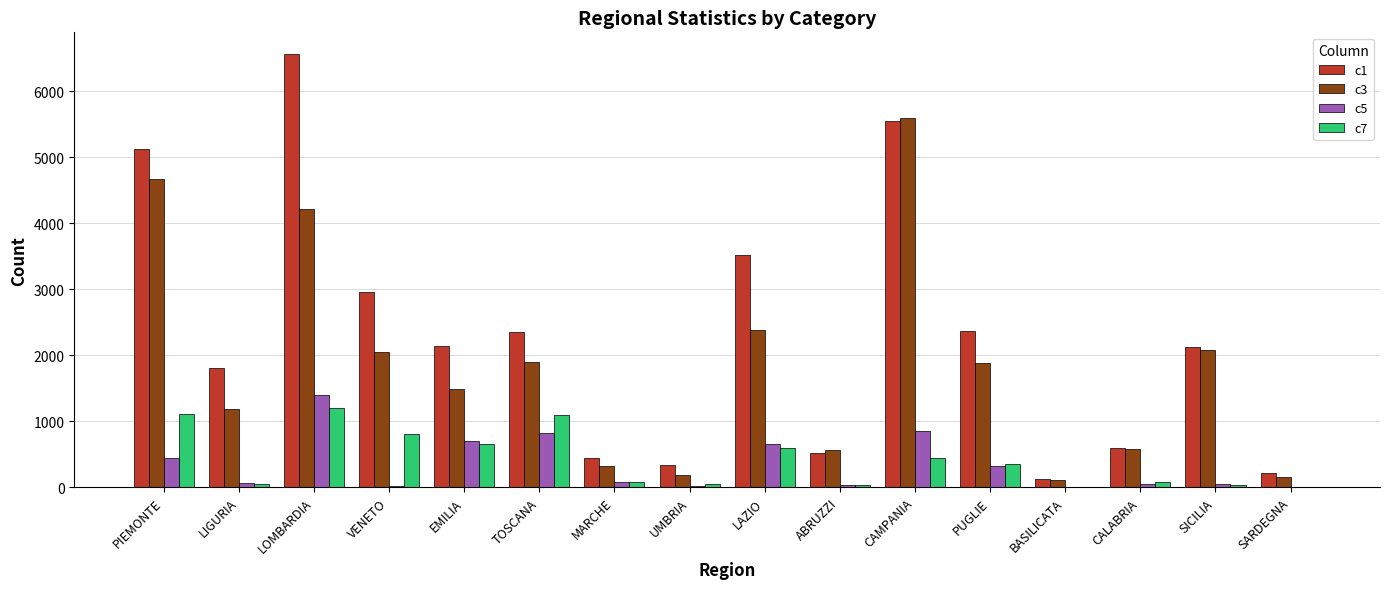

How many data points does each series have?

16